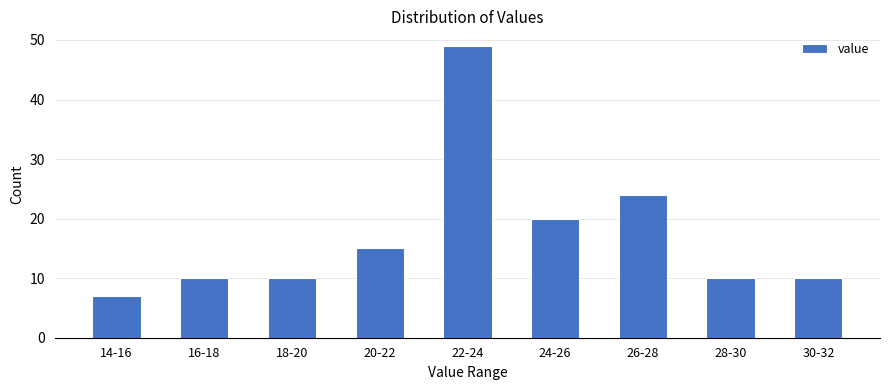

Reading right to left, what are all the values shown in this chart?

10	10	24	20	49	15	10	10	7